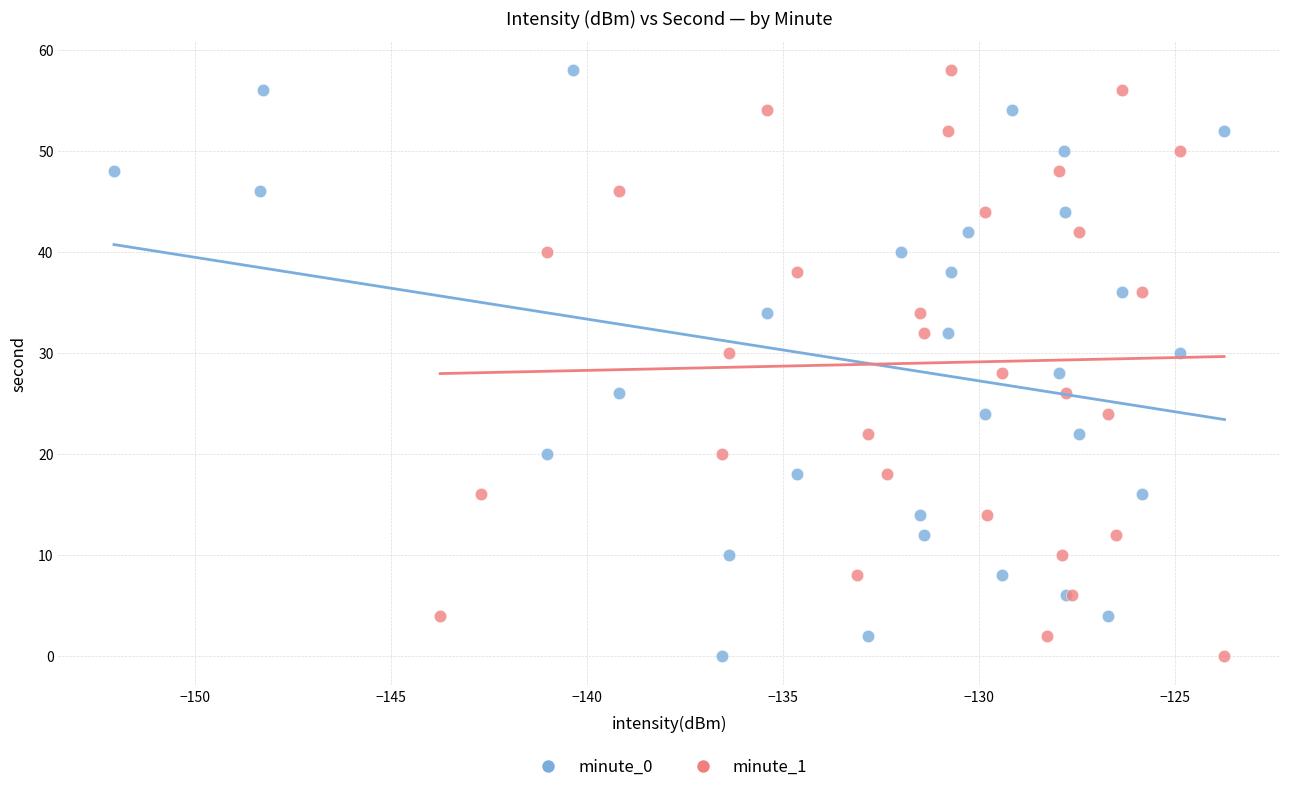

What are all the series names shown in the legend?

minute_0, minute_1